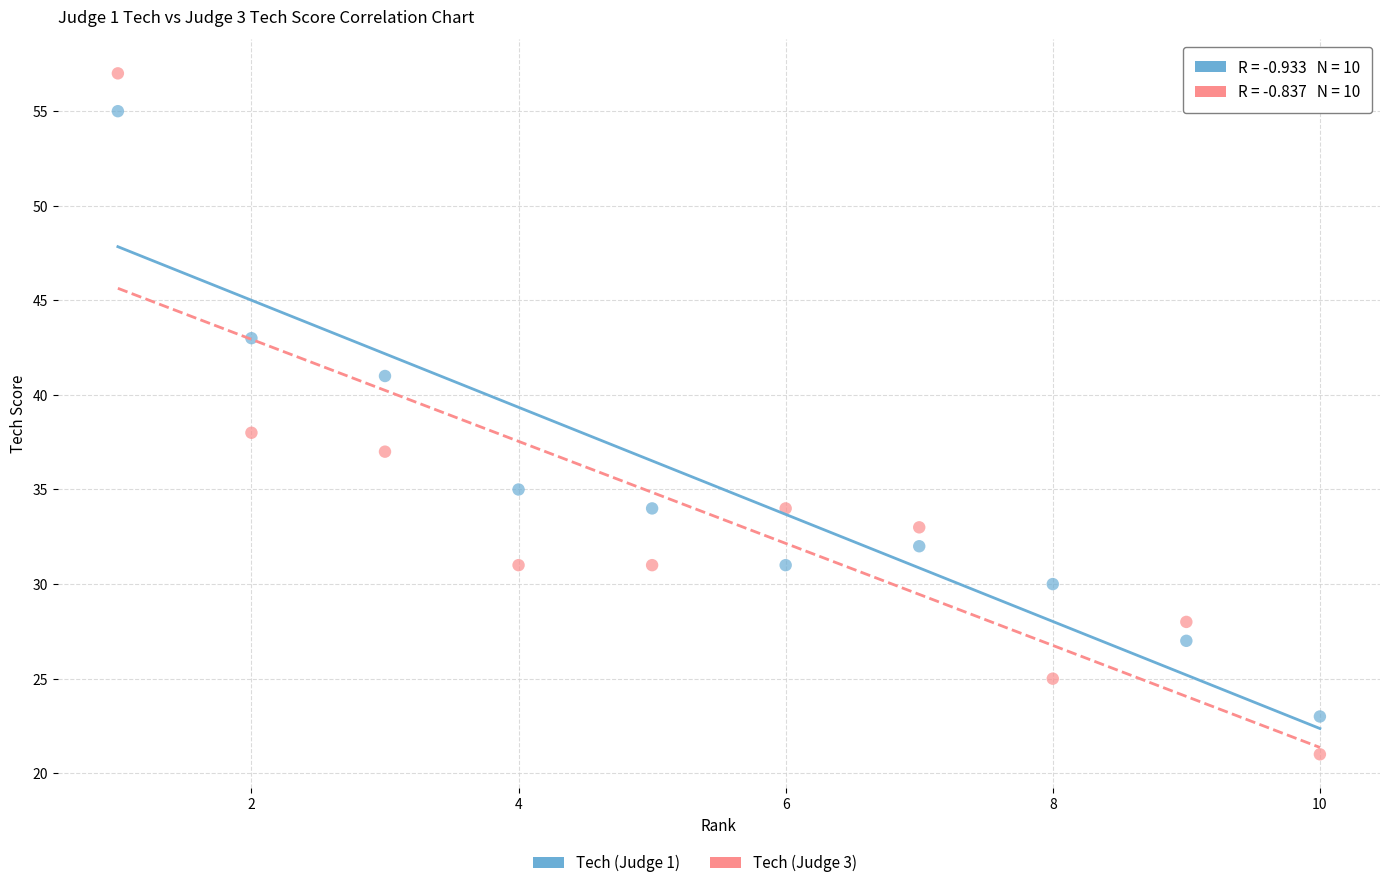

Which series reaches the minimum Y coordinate?

Tech (Judge 3)